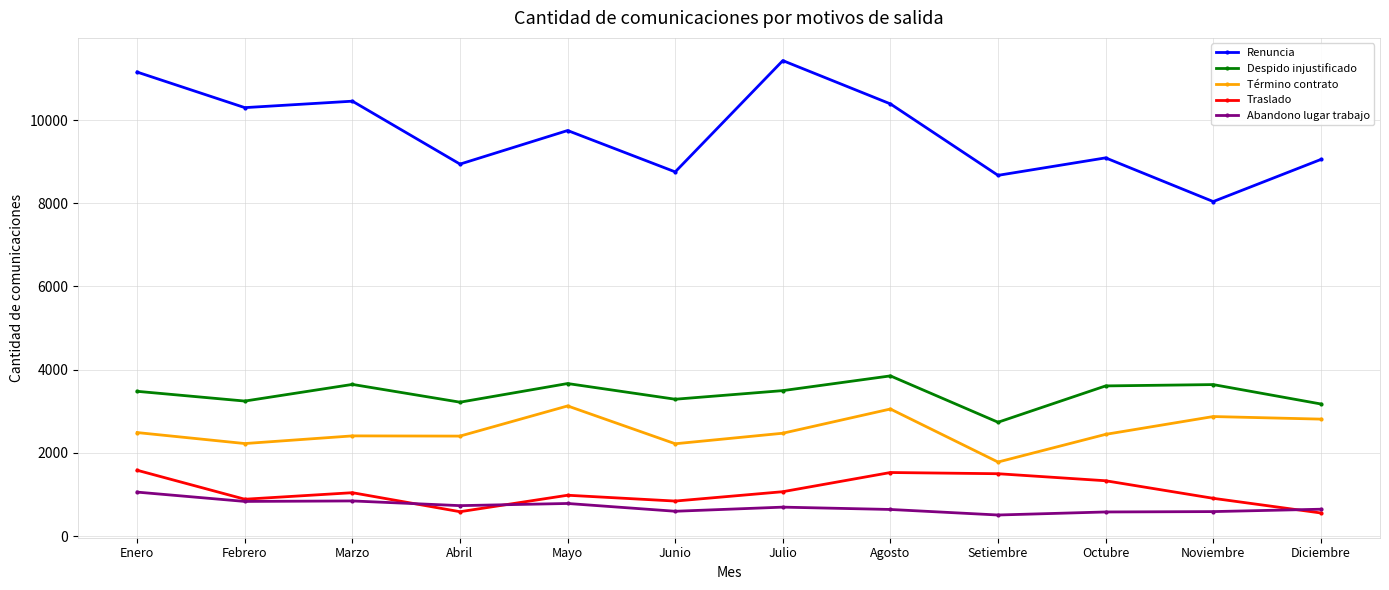

True or false: Término contrato and Despido injustificado intersect in this chart.

False